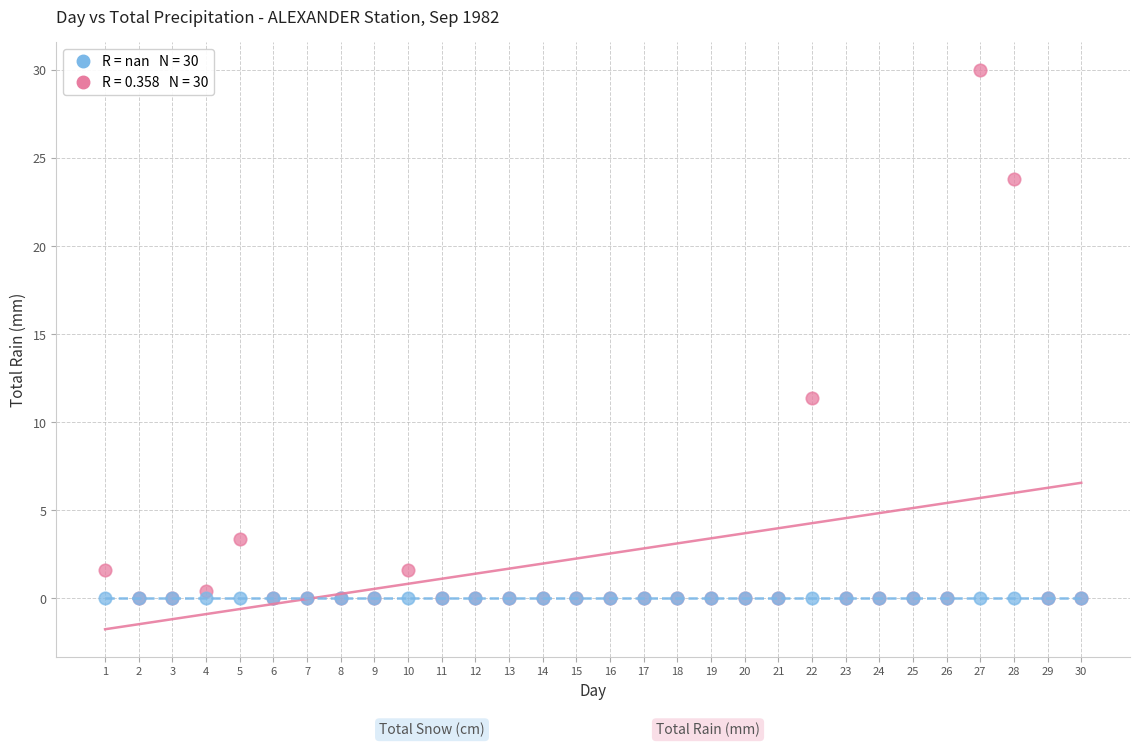

Across all series, what Y value is closest to 15?

11.4